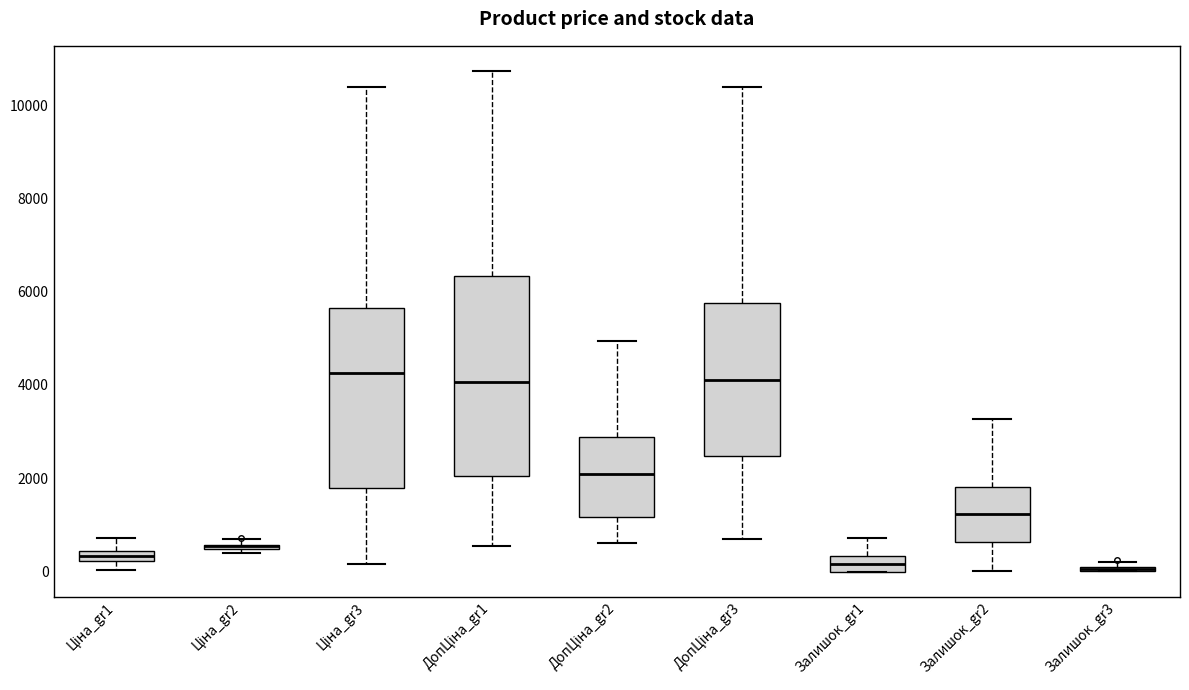

Where is the upper edge of the box for ДопЦіна_gr2 on the y-axis? The values are not printed on the chart, so give them approximately, as read against the axis.

2800